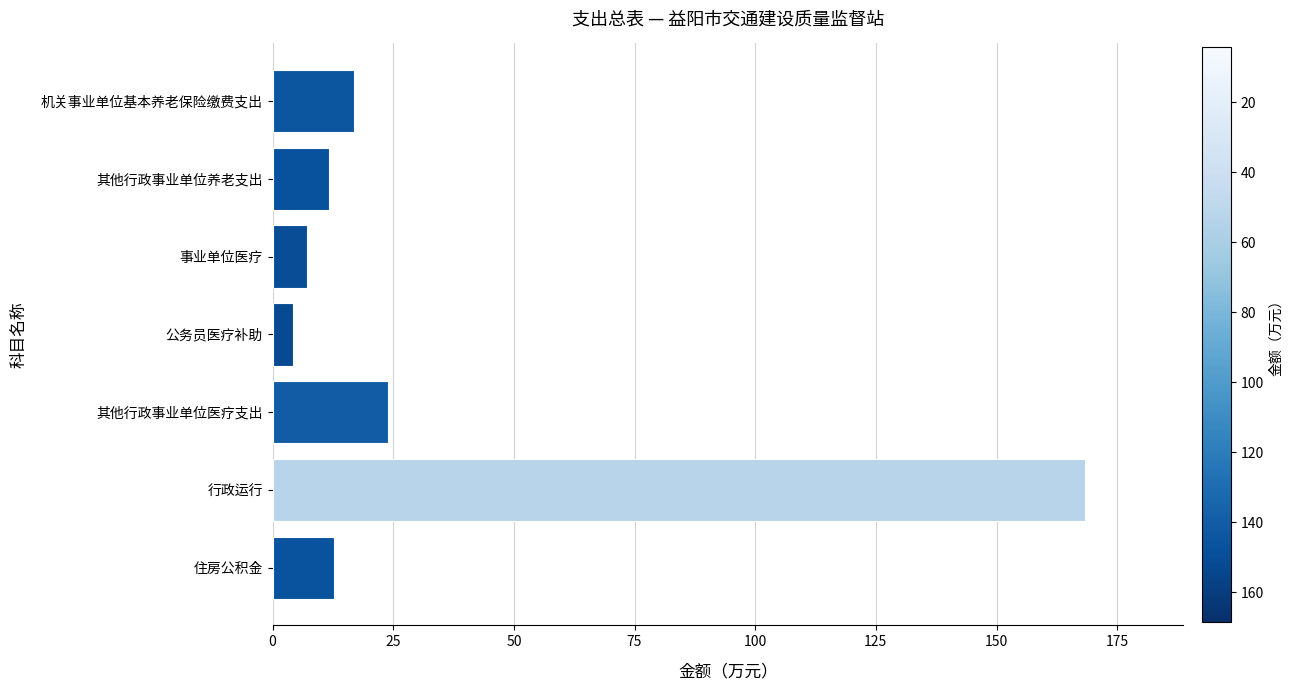

Does the chart contain any negative values?

No